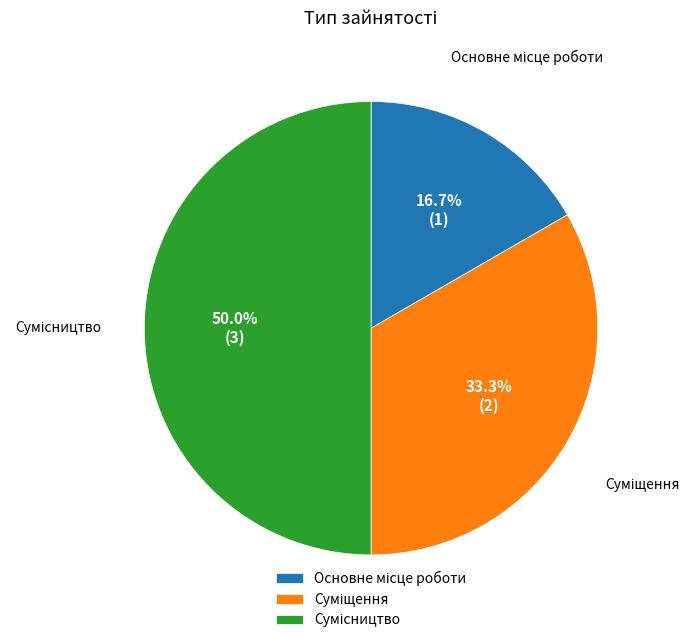

To the nearest percent, what is the average slice percentage?

33%